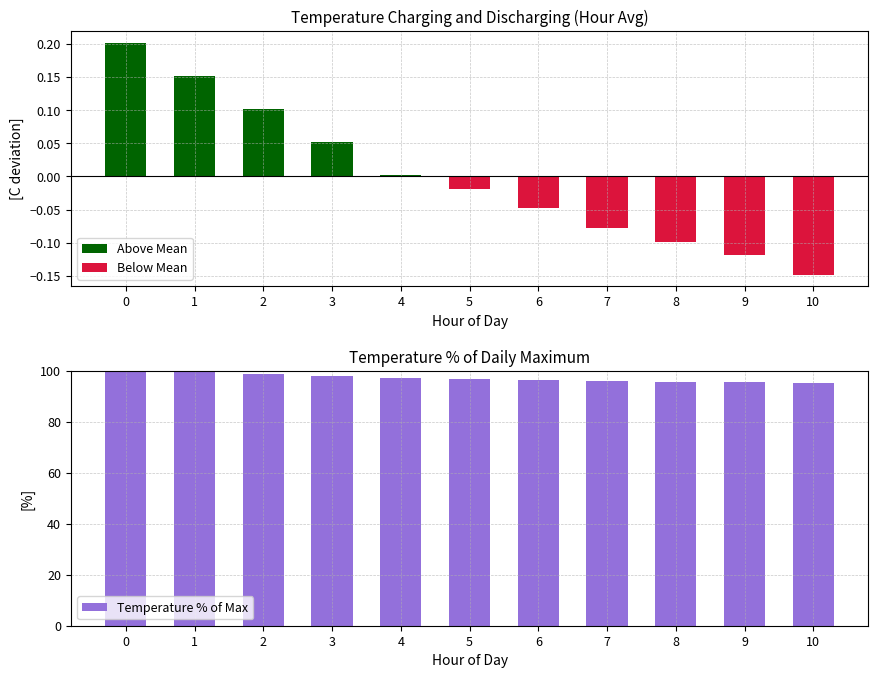

What is the difference between the second highest and minimum values in the Above Mean series?

0.2